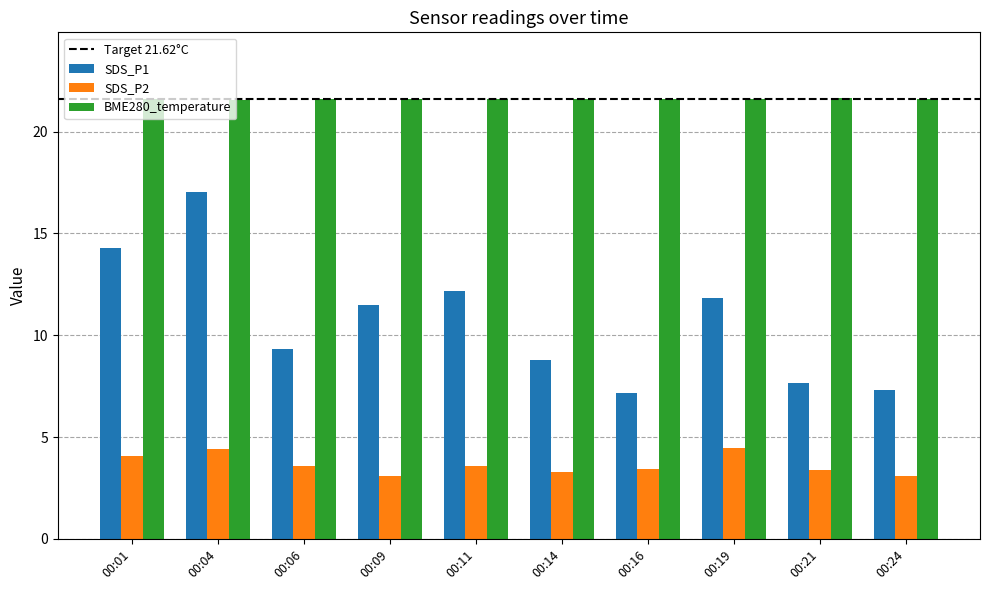

At how many categories does at least one series exceed 8?

10